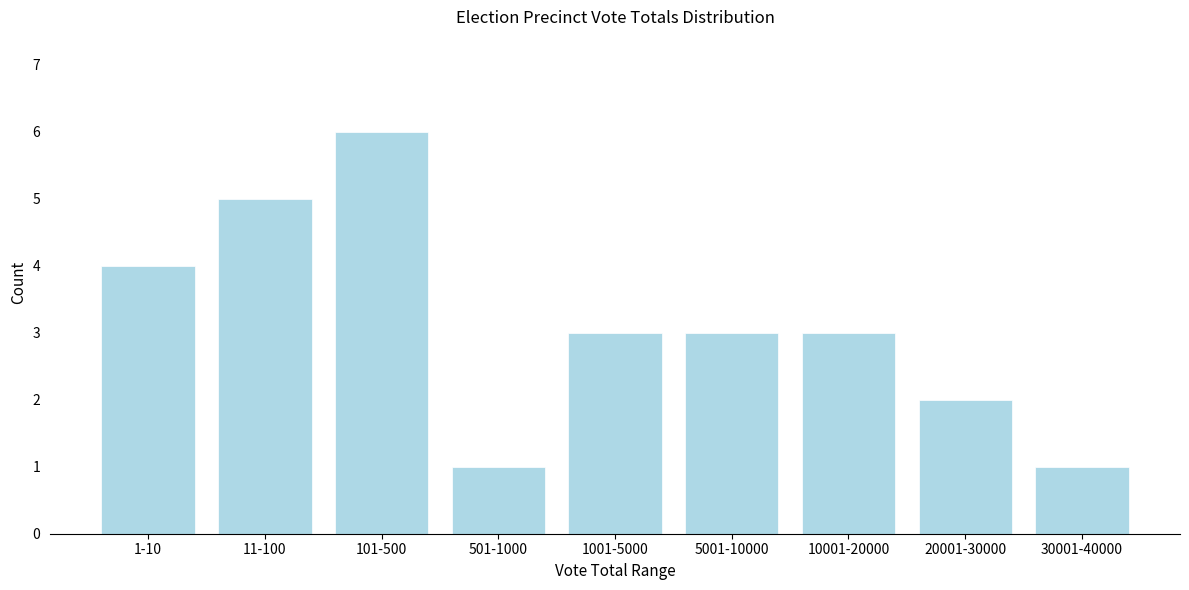

Reading left to right, extract all data points from this chart.

1-10=4	11-100=5	101-500=6	501-1000=1	1001-5000=3	5001-10000=3	10001-20000=3	20001-30000=2	30001-40000=1